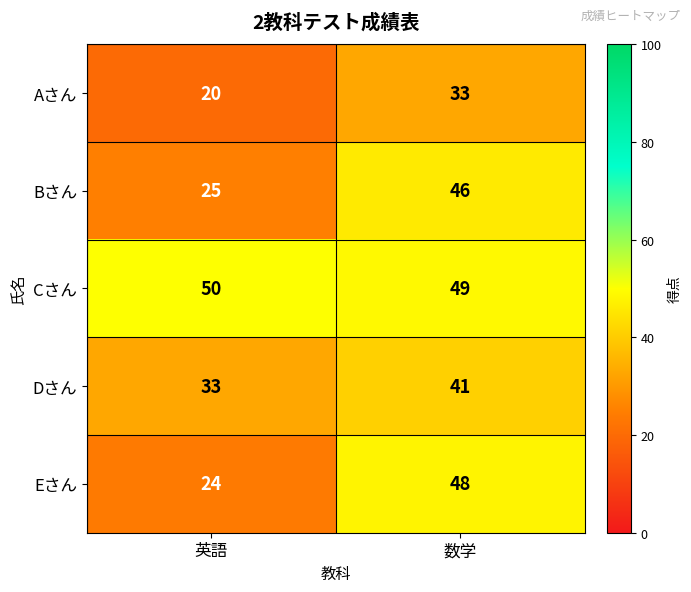

True or false: Cさん has a value of 50 at 英語.

True